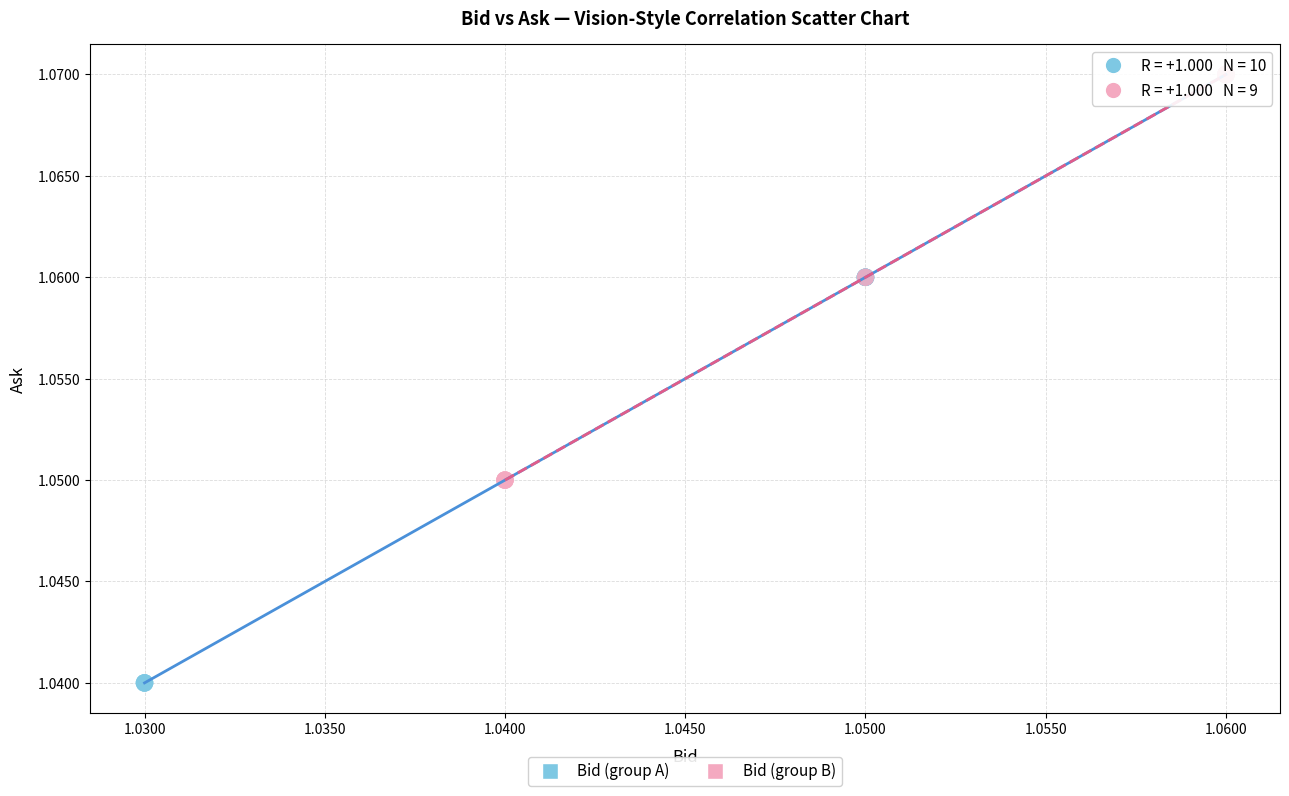

Which series contains the lowest Y value?

Bid (group A)